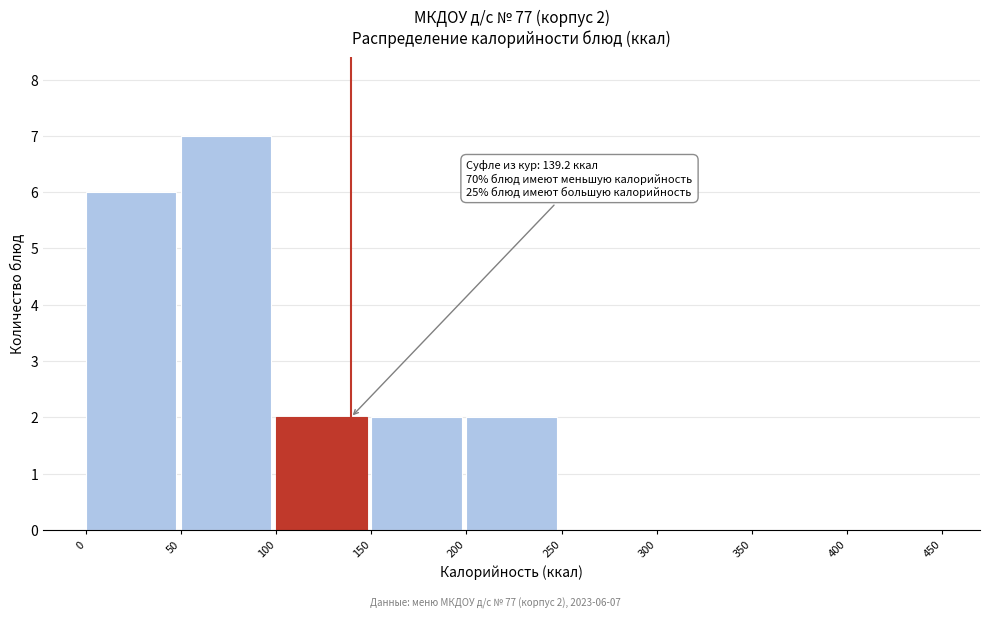

Which range on the x-axis has the tallest bar?

50 to 100